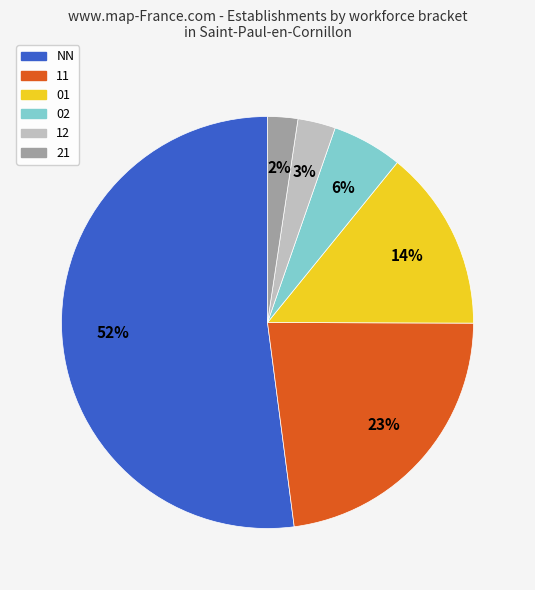

To the nearest percent, what is the average slice percentage?

17%